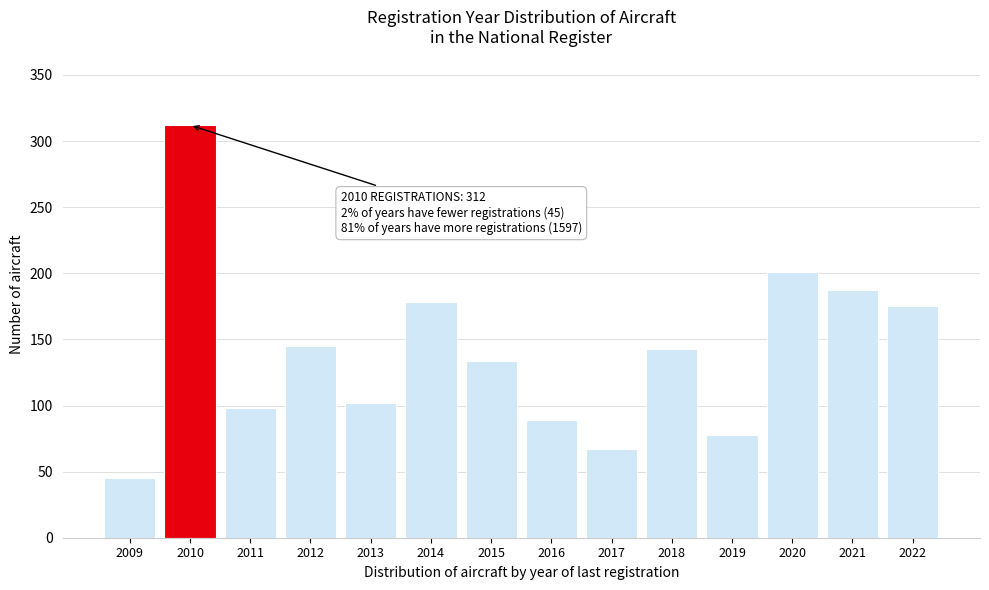

Reading left to right, list all the values displayed in this chart.

45	312	98	145	102	178	134	89	67	143	78	201	187	175